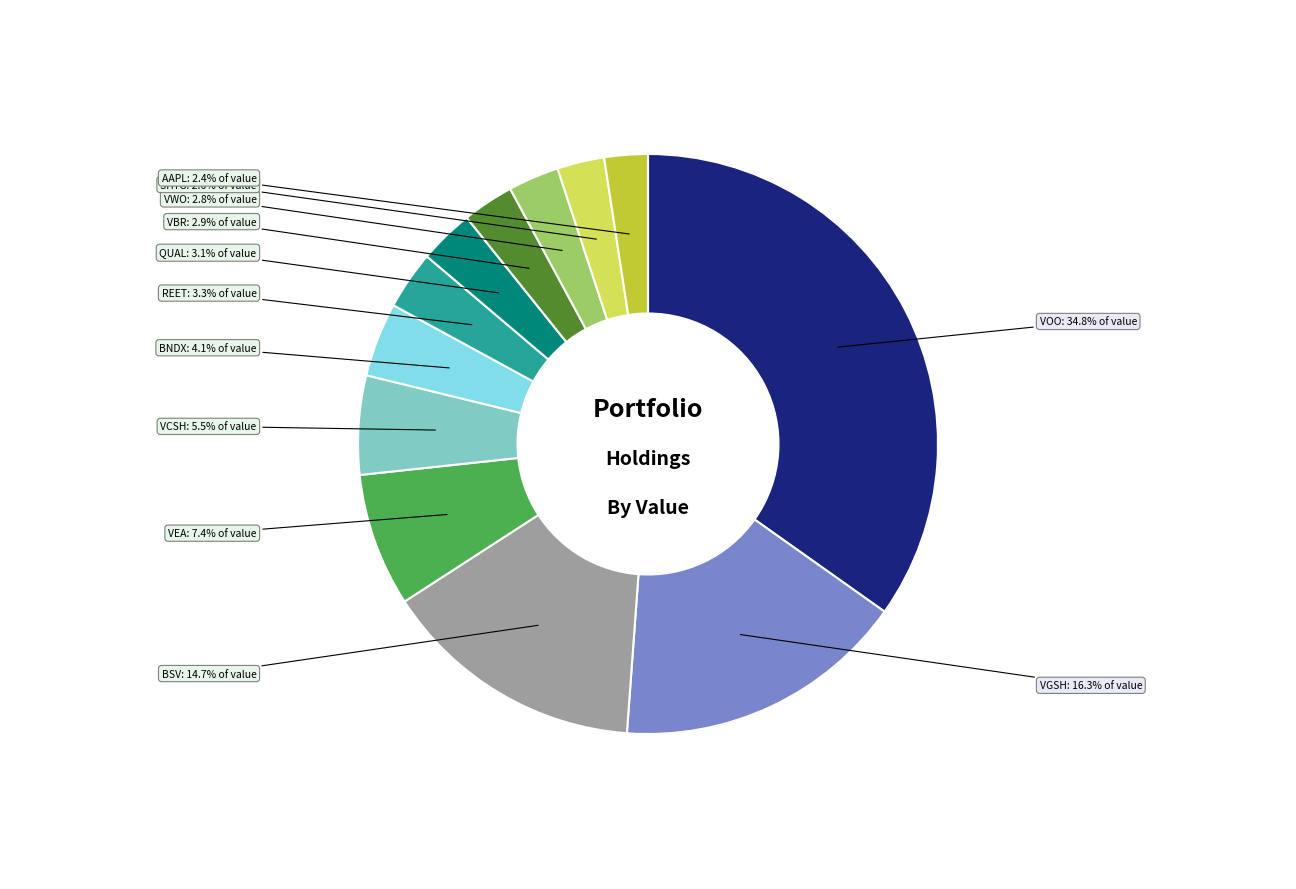

Does any single category account for the majority?

No